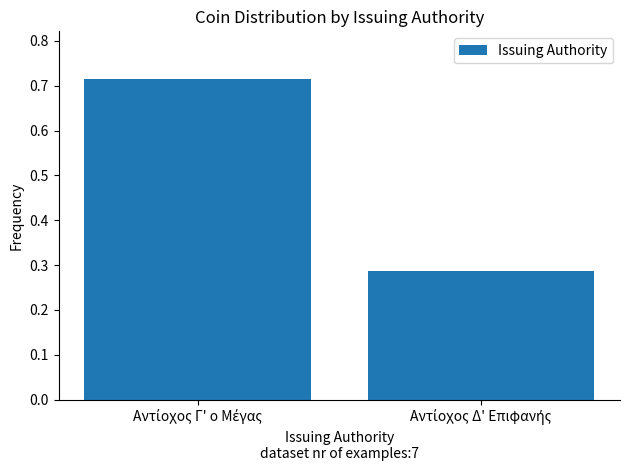

What is the difference between the maximum and minimum values?

0.4